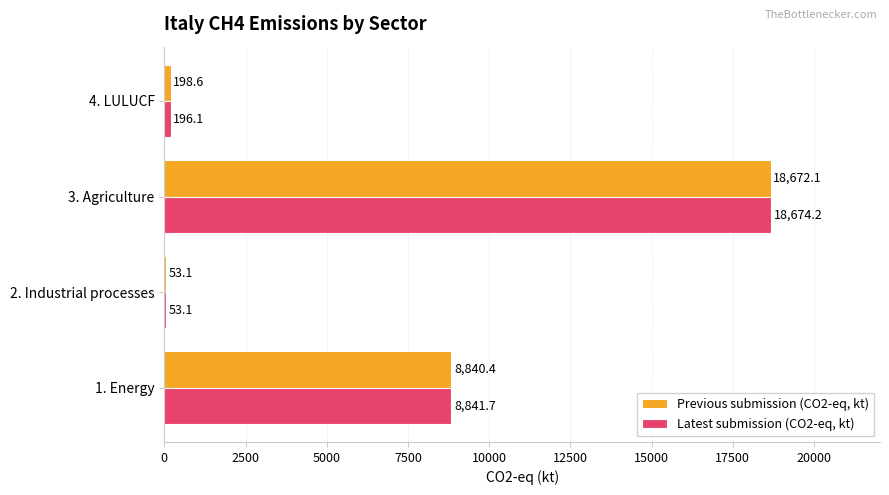

The Latest submission (CO2-eq, kt) series shows 196.1 at 4. LULUCF. True or false?

True